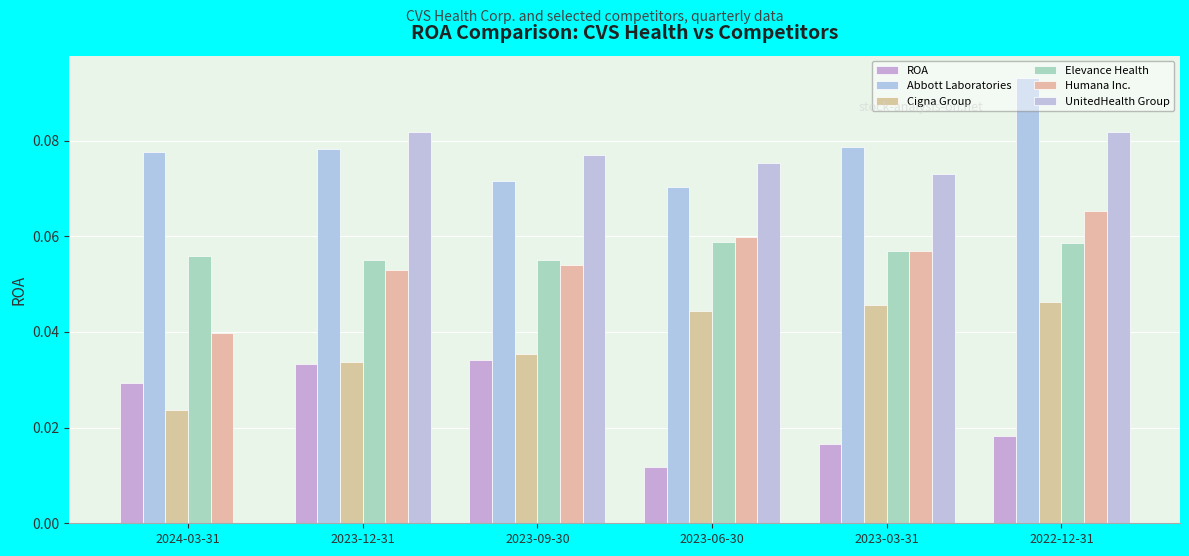

Which has a higher value, 2023-06-30 or 2024-03-31?

2024-03-31